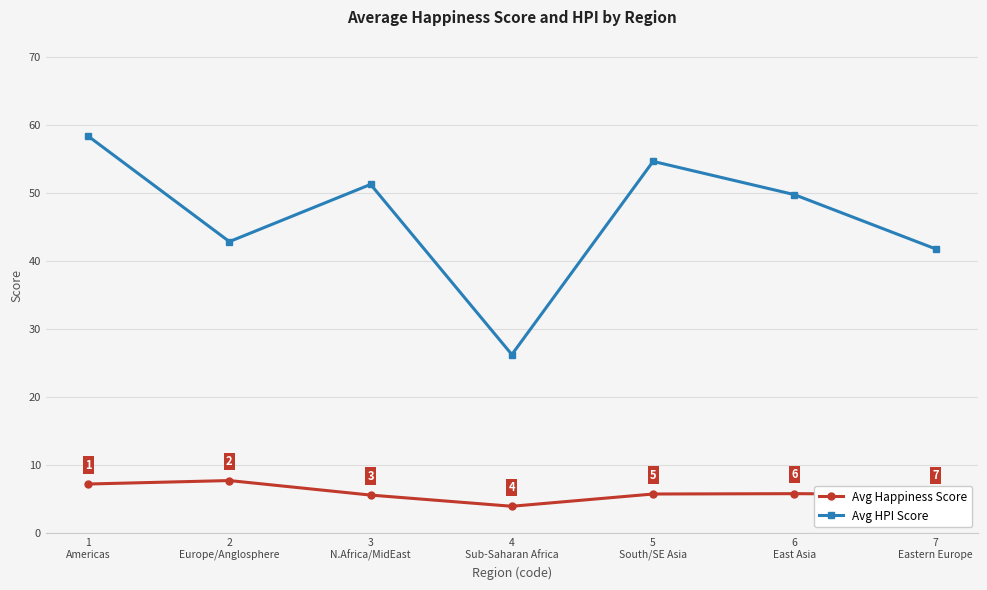

Which series has the largest range (max minus min)?

Avg HPI Score